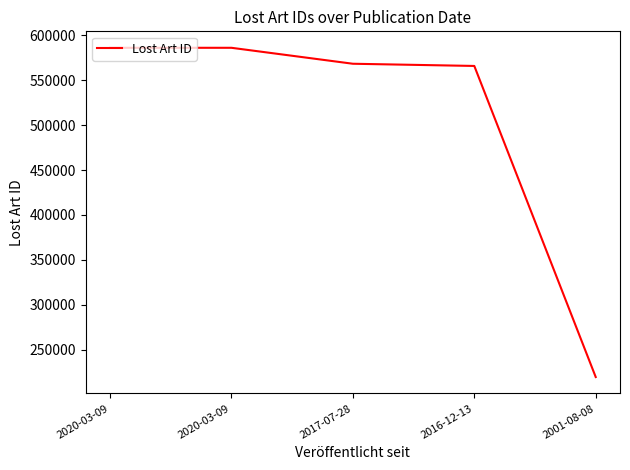

What is the ratio of the value at 2017-07-28 to the value at 2001-08-08?

2.6